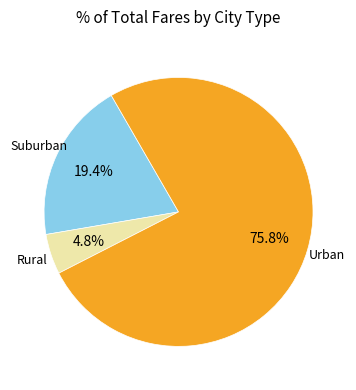

Is there a majority slice in this chart?

Yes